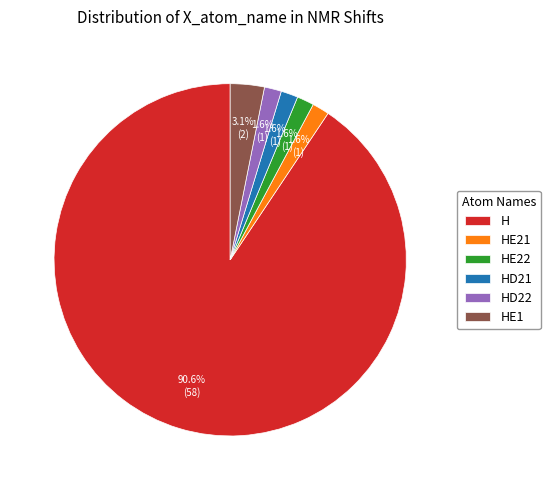

Does H represent more than half of the total?

Yes